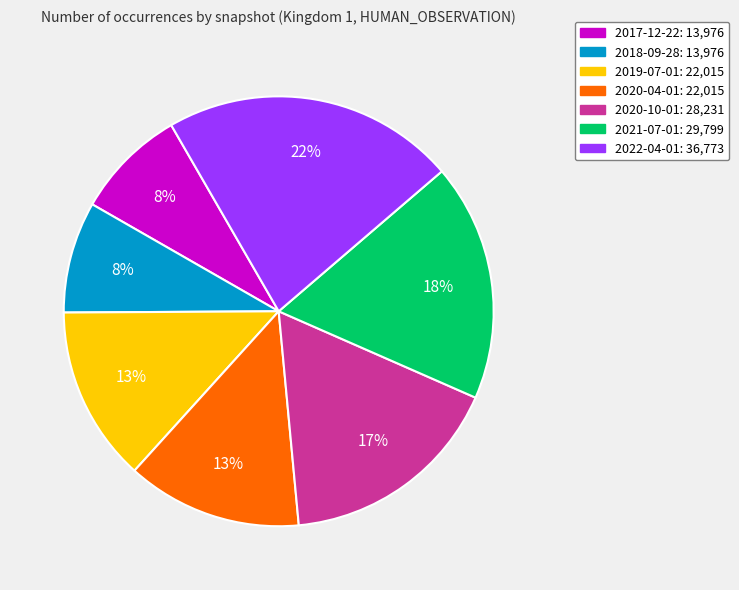

Combined, do 2020-10-01 and 2017-12-22 account for over 50%?

No